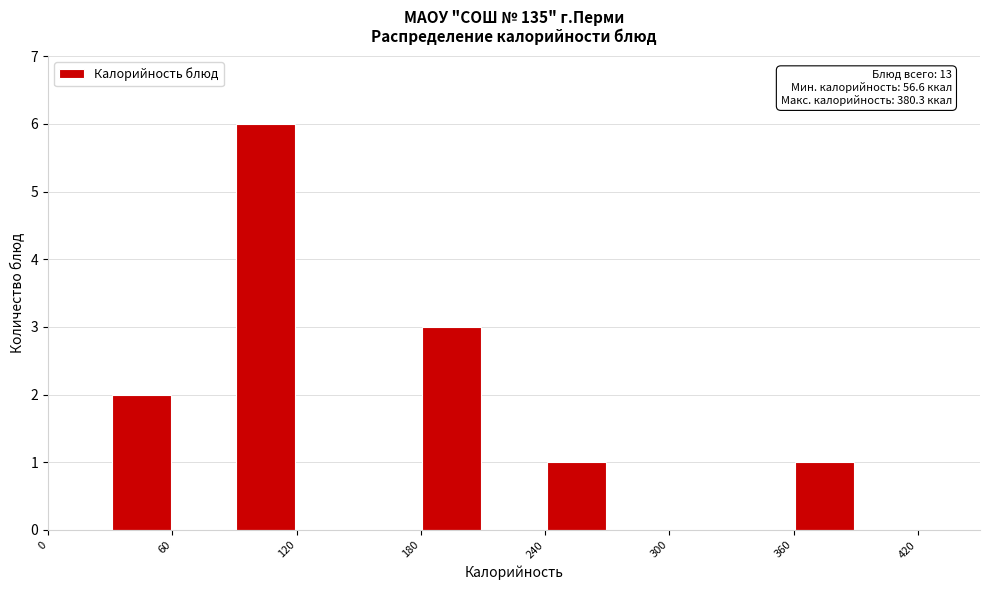

Read against the x-axis, roughly where is the centre of the tallest bar?

110